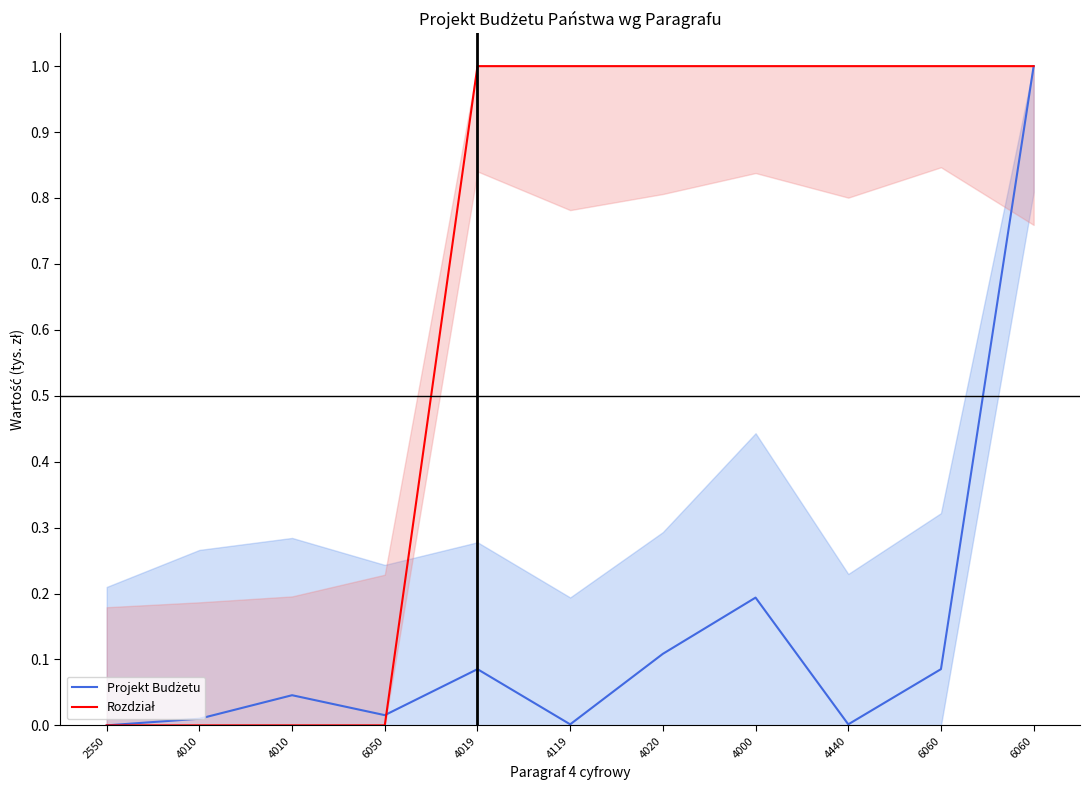

Between which two adjacent categories do Rozdział and Projekt Budżetu first intersect?

6050 and 4019